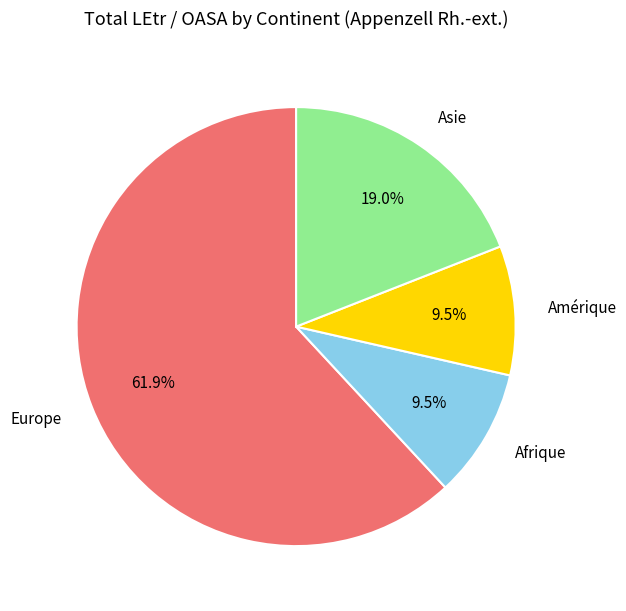

Is the sum of Afrique and Europe greater than half?

Yes